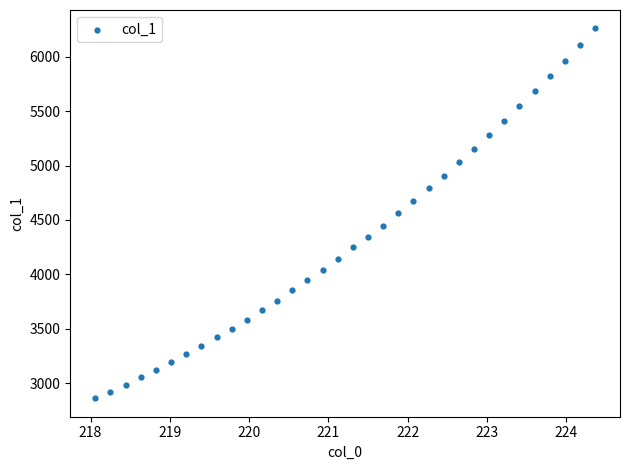

What is the range of Y values (max minus min)?

3400.0